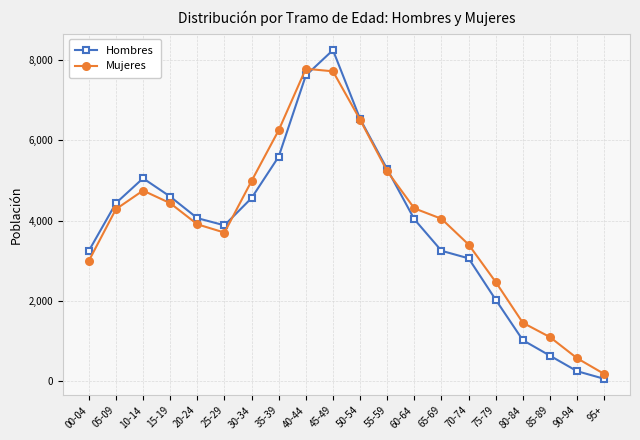

What is the greatest value displayed?

8246